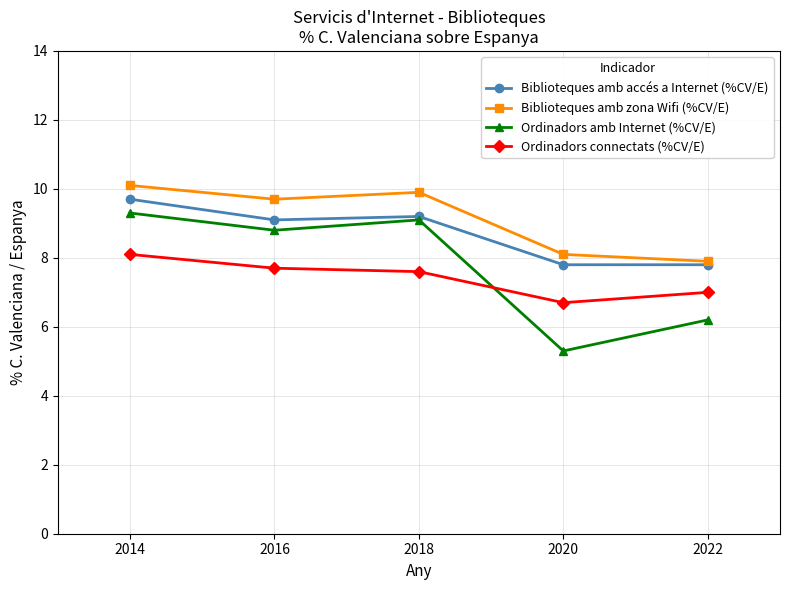

What is the value of the Ordinadors connectats (%CV/E) point at the 1st from the left?

8.1